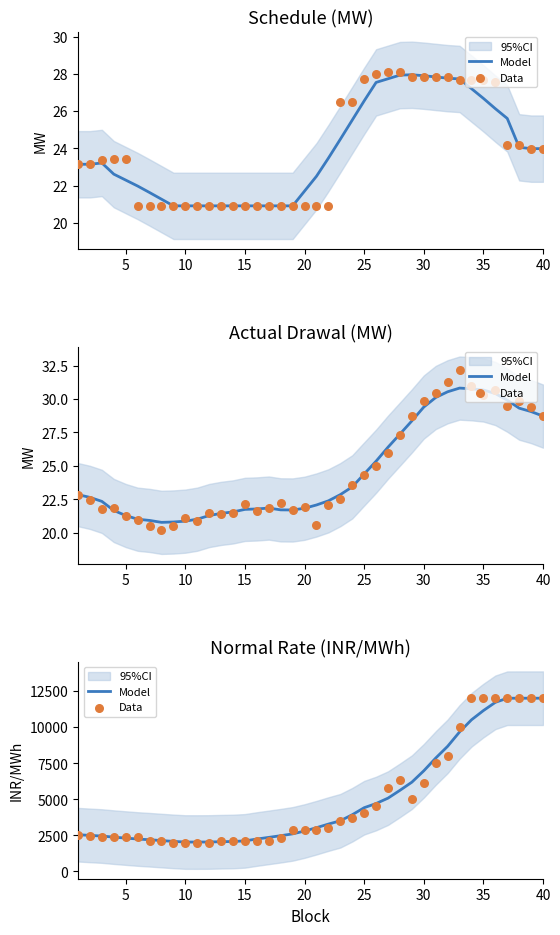

Is the value of Model at 38 greater than the value of Data at 10?

Yes